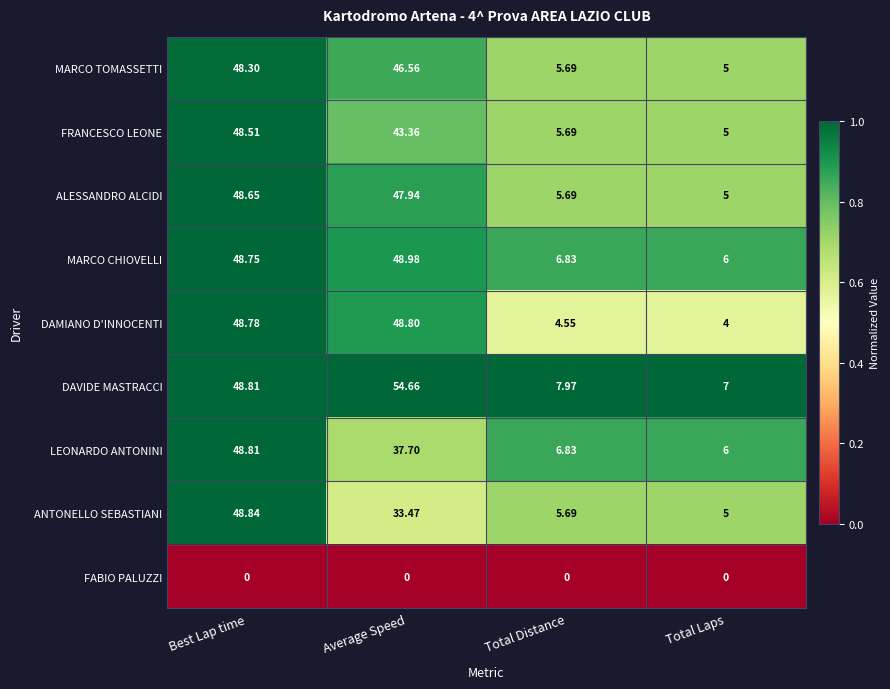

At which label does DAVIDE MASTRACCI reach its minimum?

Total Laps